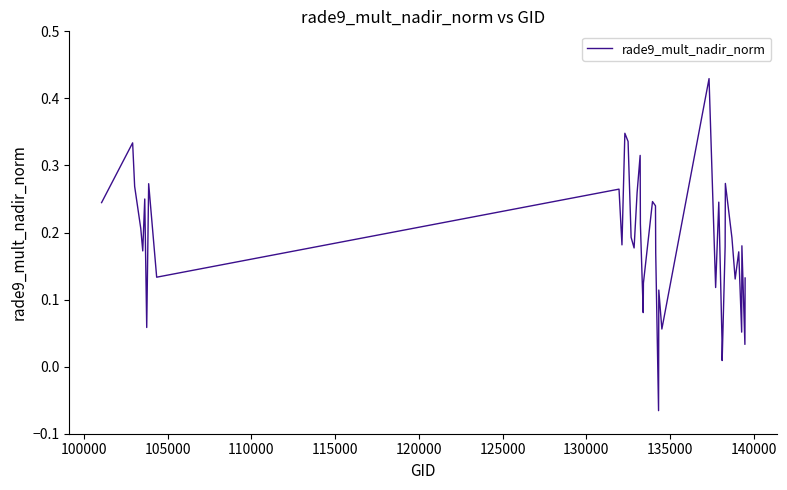

What is the value of the 7th point from the left?

0.1